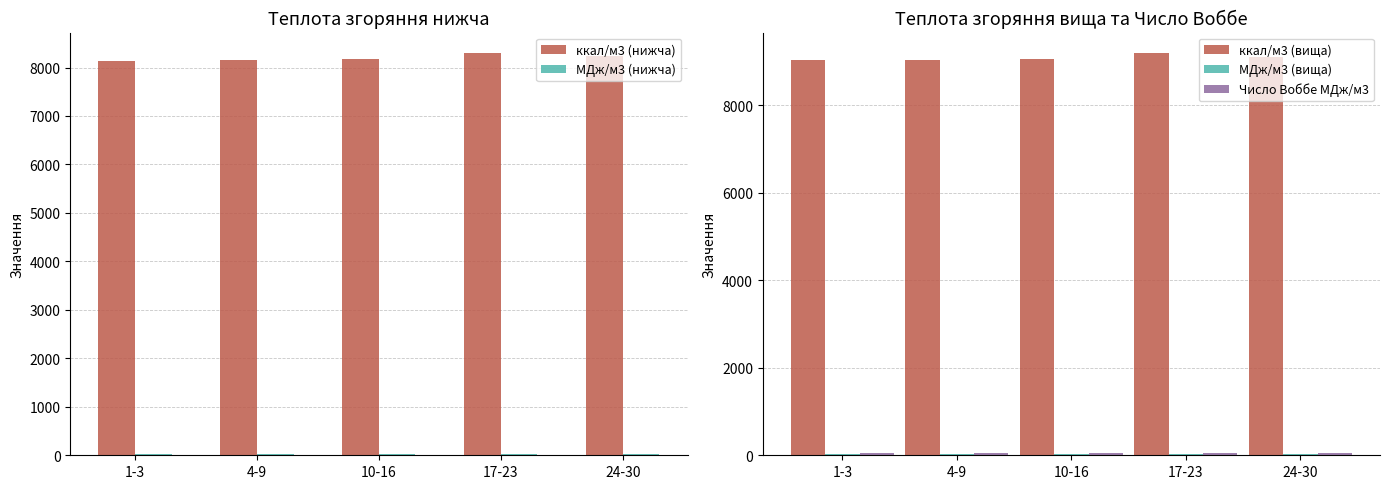

What is the difference between the highest and lowest values at 10-16?

9020.4